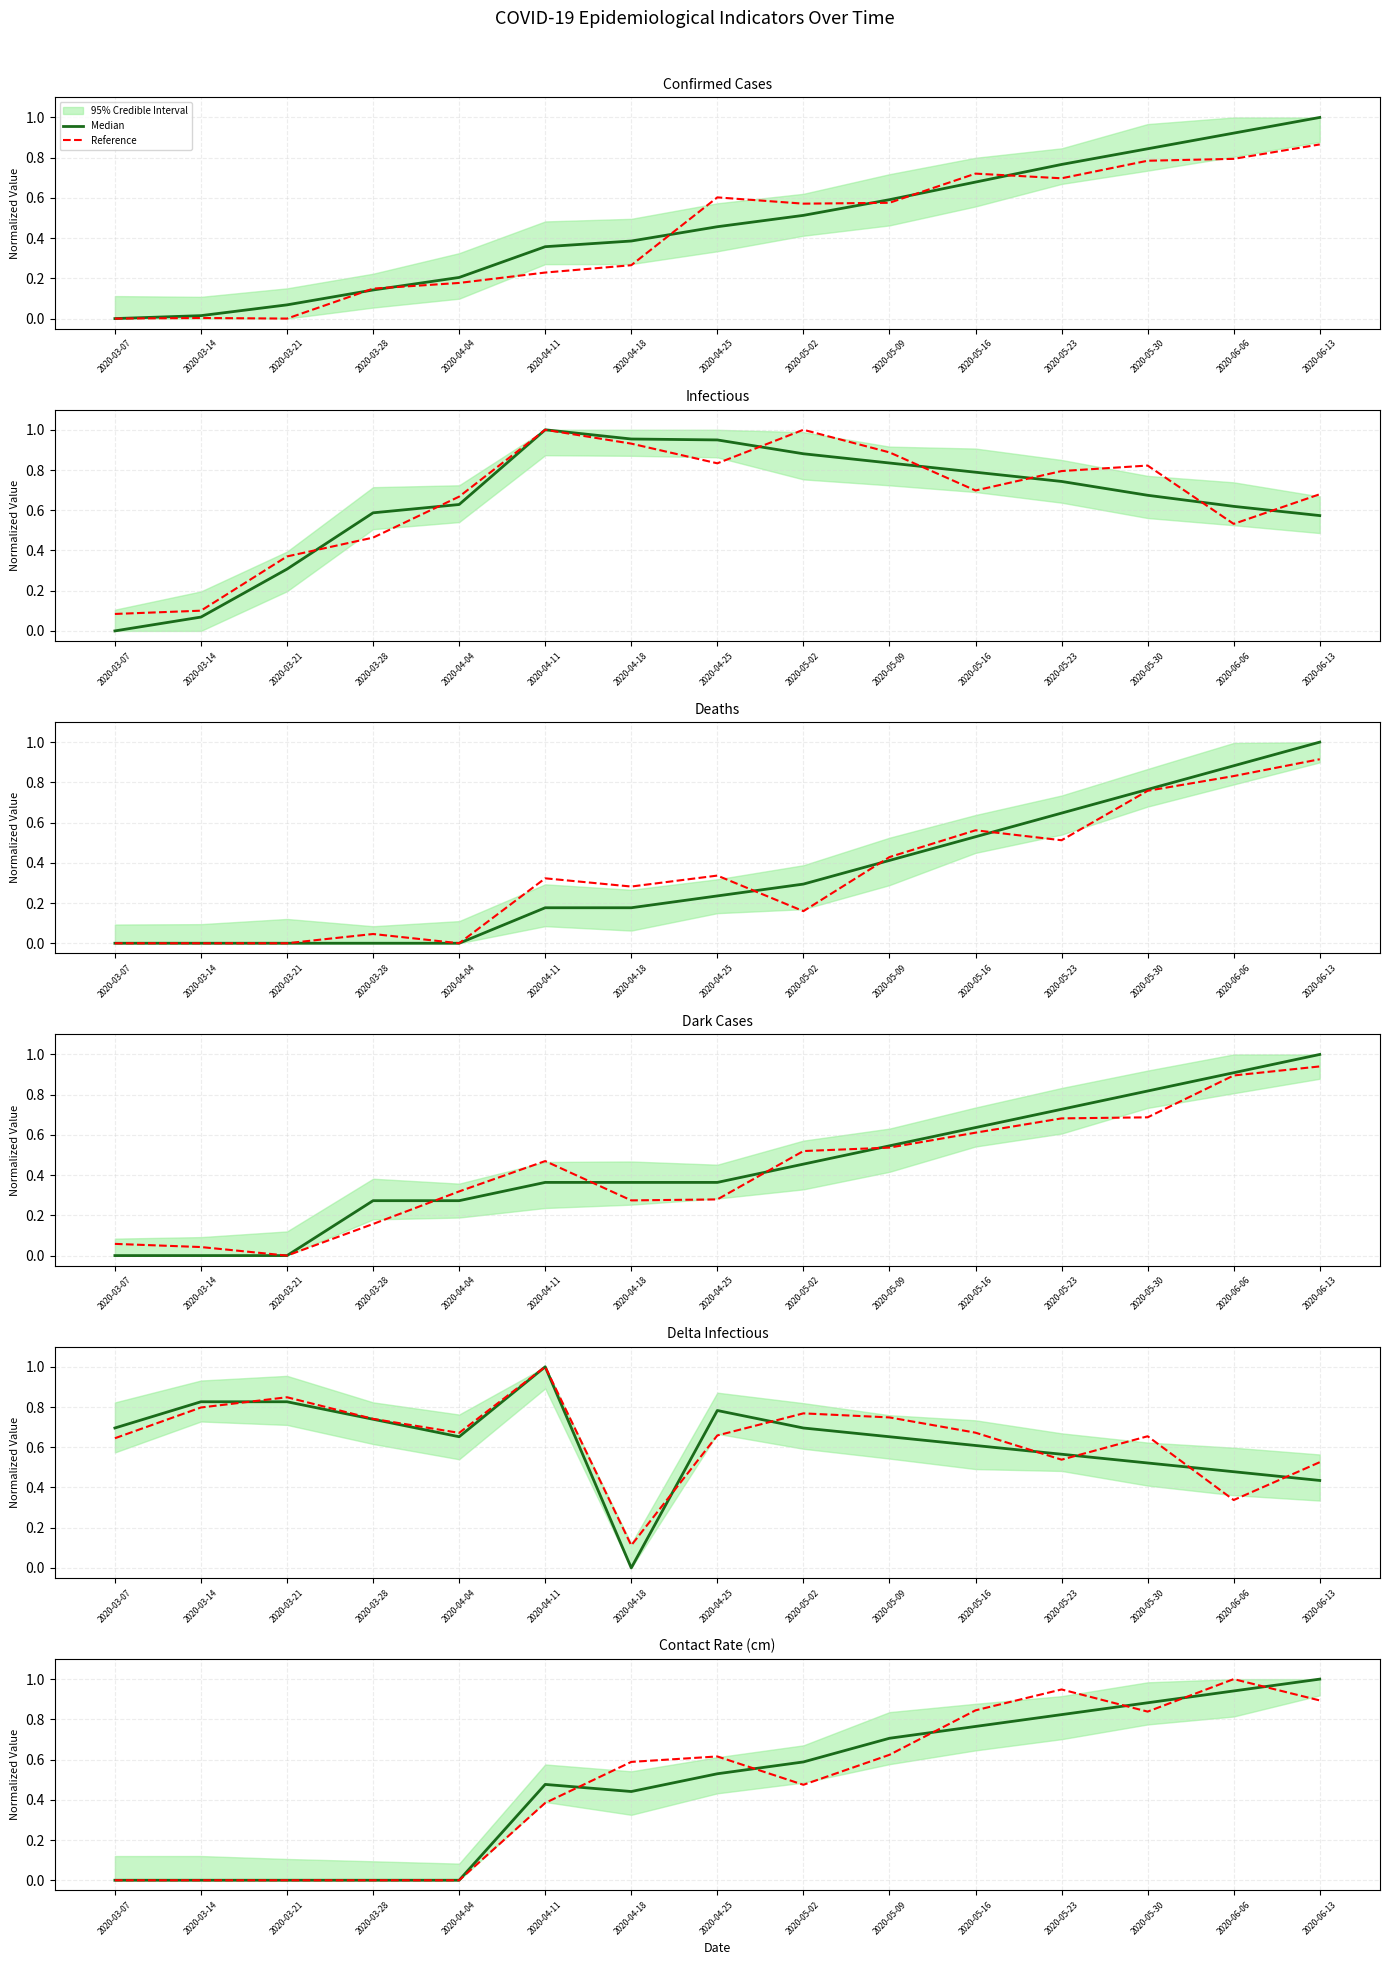

How many times do Reference and Median cross each other?

6